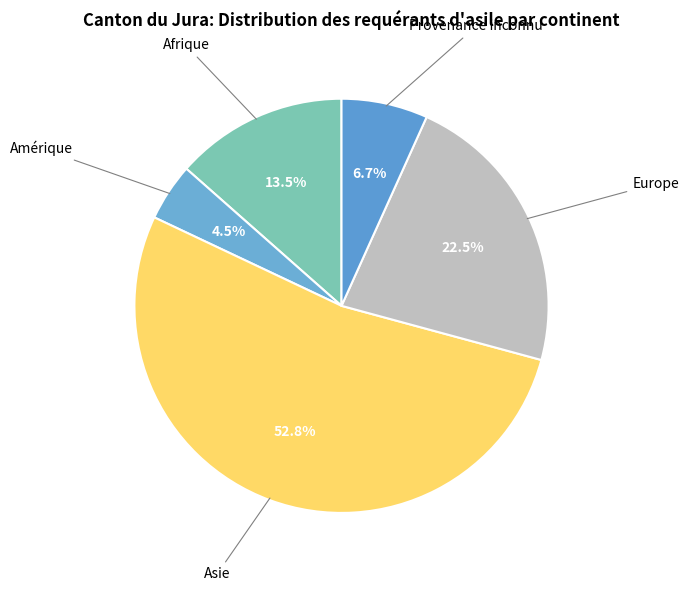

How many slices are in this pie chart?

5